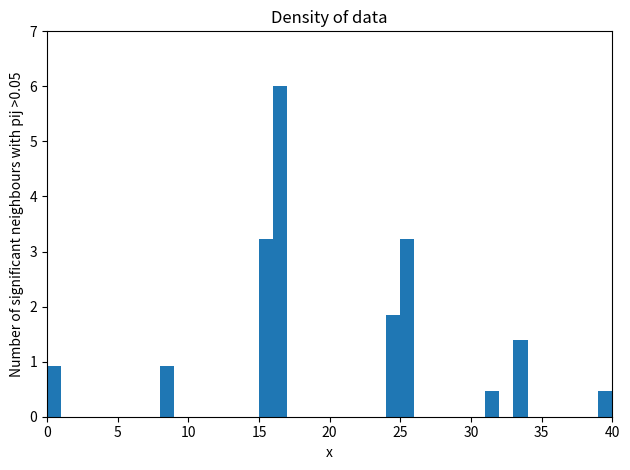

Read against the x-axis, roughly where is the centre of the tallest bar?

16.5